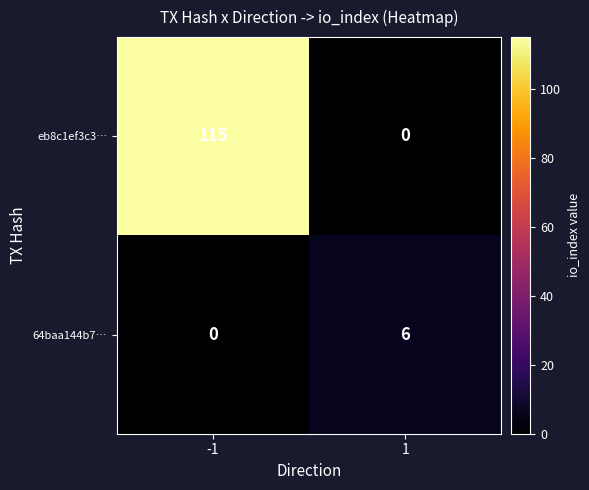

What is the approximate value of eb8c1ef3c3… at -1?

115